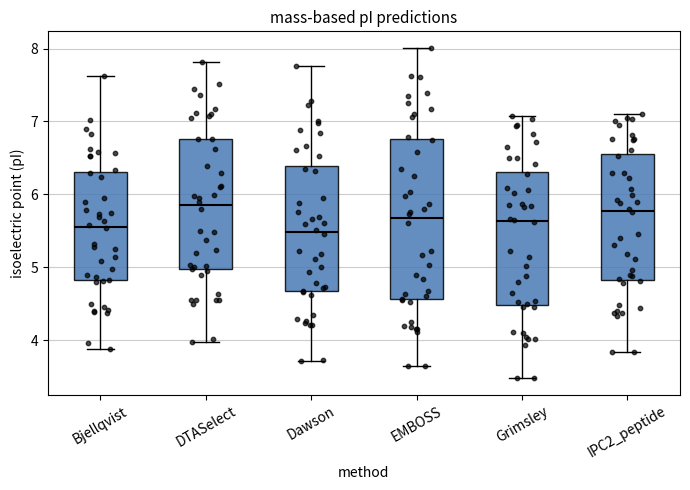

Reading left to right, read every box against the y-axis: the position of its median line, the range the box covers, and the ends of its whiskers. The values are not printed on the chart, so give them approximately, as read against the axis.

Bjellqvist: median 5.6, box 4.8 to 6.3, whiskers 3.9 to 7.6
DTASelect: median 5.8, box 5.0 to 6.8, whiskers 4.0 to 7.8
Dawson: median 5.5, box 4.7 to 6.4, whiskers 3.7 to 7.8
EMBOSS: median 5.7, box 4.6 to 6.8, whiskers 3.6 to 8.0
Grimsley: median 5.6, box 4.5 to 6.3, whiskers 3.5 to 7.1
IPC2_peptide: median 5.8, box 4.8 to 6.6, whiskers 3.8 to 7.1